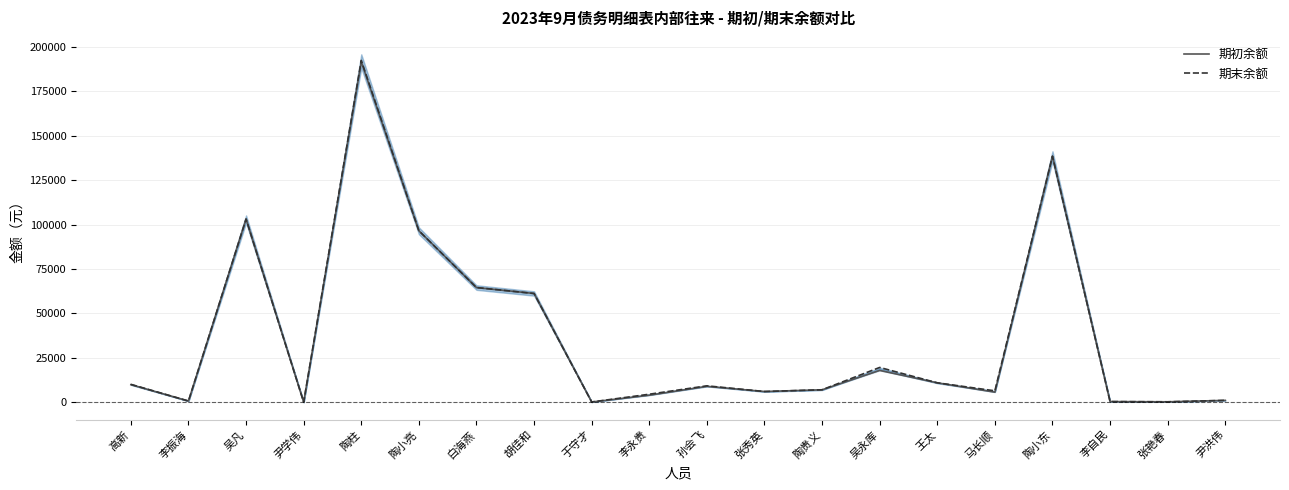

At which label does 期初余额 first exceed 8989?

高新